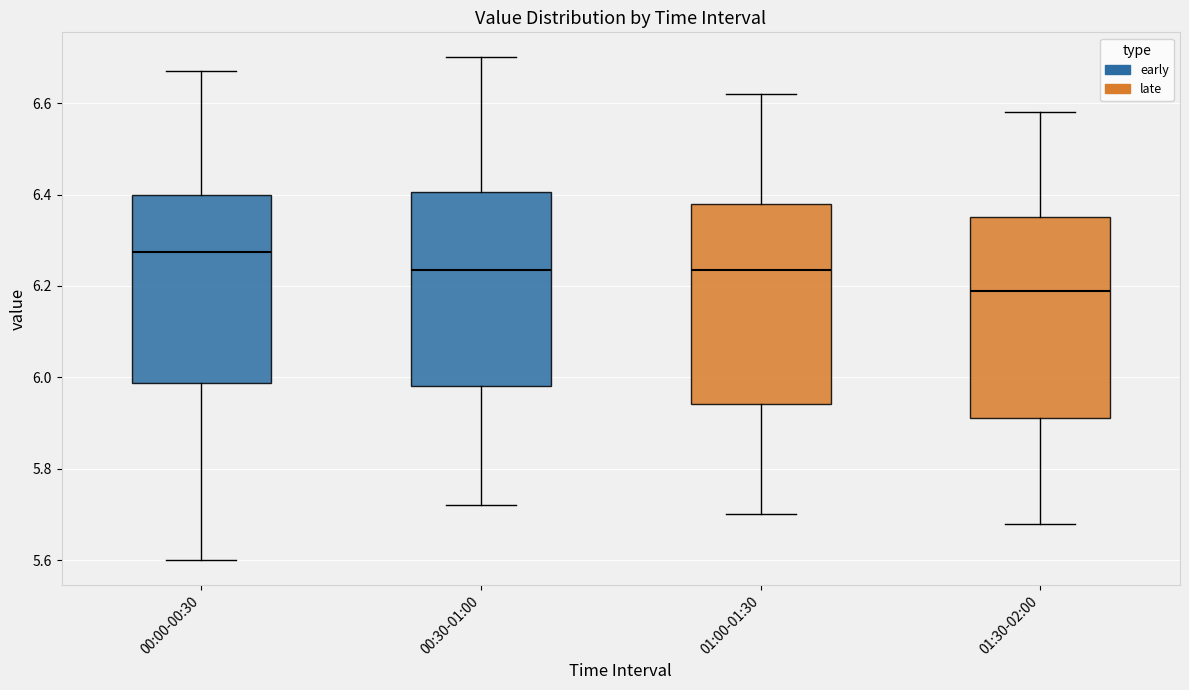

Reading left to right, transcribe this box plot: for each box, give where its median line is, the range the box spans, and where its two whiskers end, as read against the y-axis. The values are not printed on the chart, so give them approximately, as read against the axis.

00:00-00:30: median 6.28, box 5.98 to 6.40, whiskers 5.60 to 6.68
00:30-01:00: median 6.24, box 5.98 to 6.40, whiskers 5.72 to 6.70
01:00-01:30: median 6.24, box 5.94 to 6.38, whiskers 5.70 to 6.62
01:30-02:00: median 6.20, box 5.92 to 6.36, whiskers 5.68 to 6.58